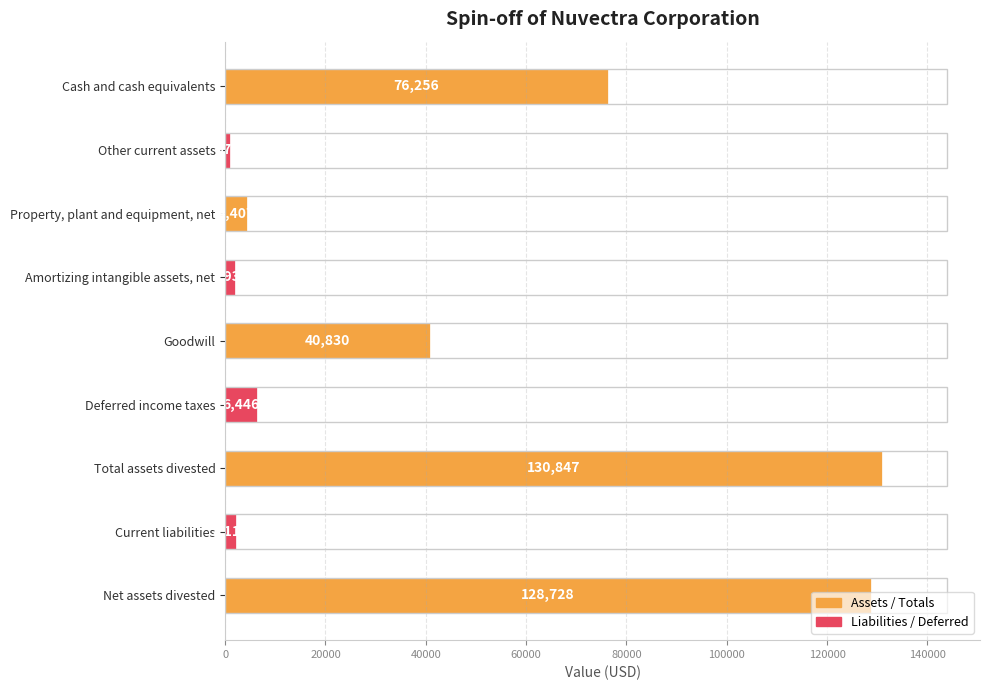

At which category does the chart reach its peak across all series?

Total assets divested